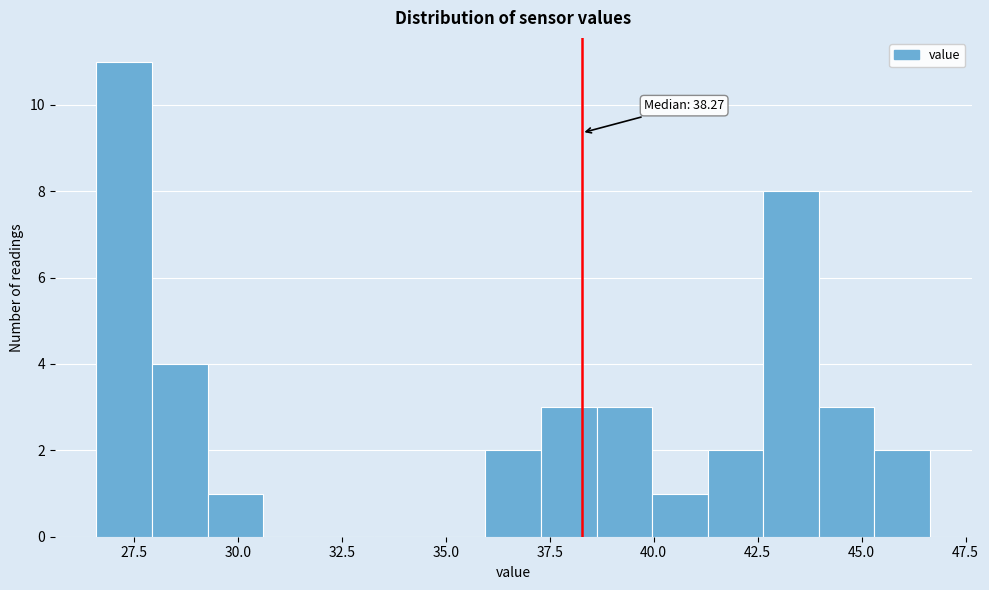

Around what value on the x-axis is the tallest bar? Give the approximate position of its centre, as read against the axis.

27.5